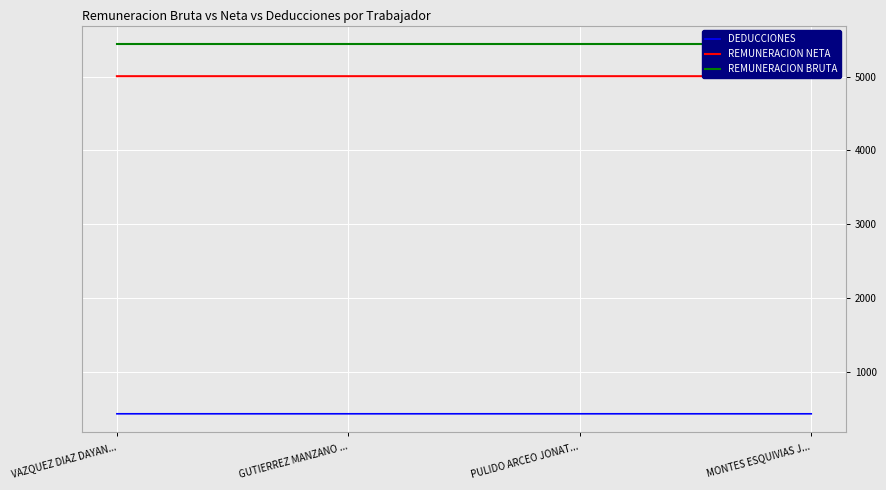

What is the label of the 3rd point from the right?

GUTIERREZ MANZANO ...